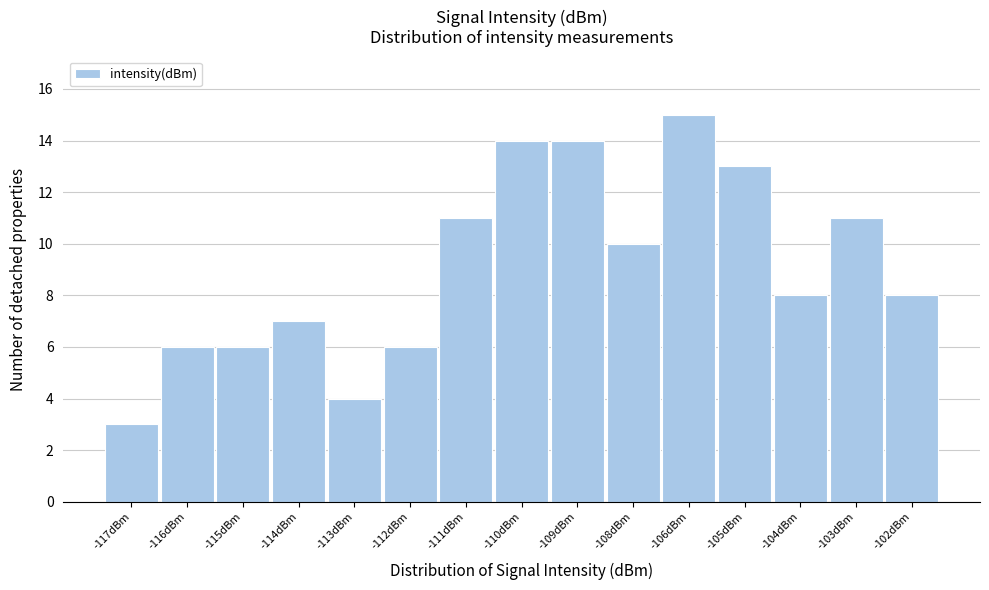

Reading right to left, what are all the values shown in this chart?

8	11	8	13	15	10	14	14	11	6	4	7	6	6	3